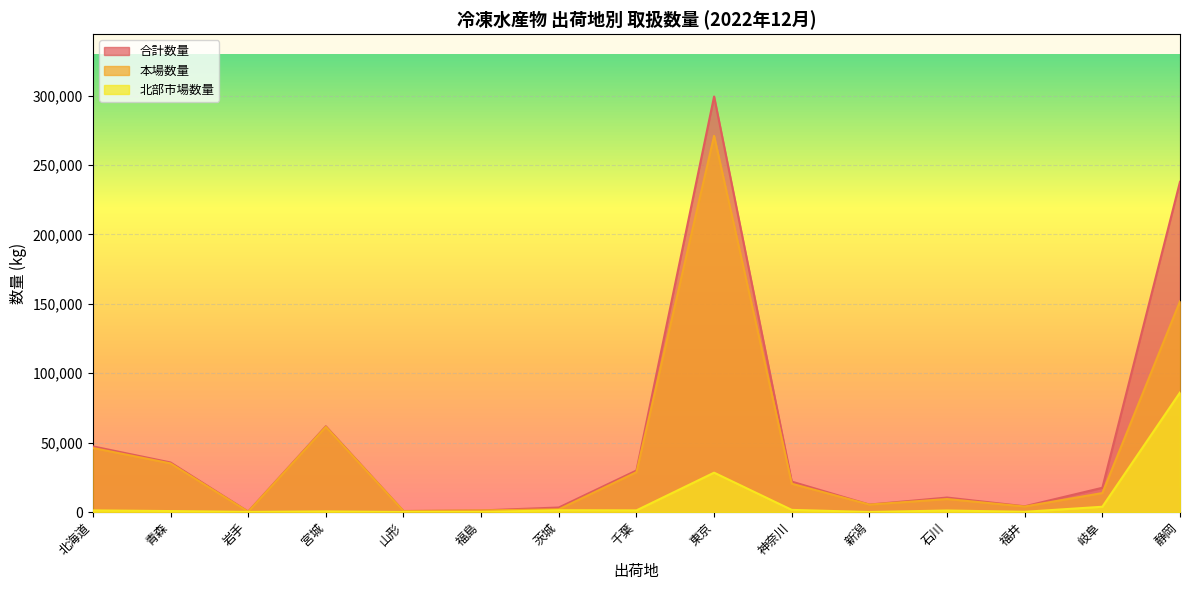

At which category does 本場数量 reach its first local valley?

岩手